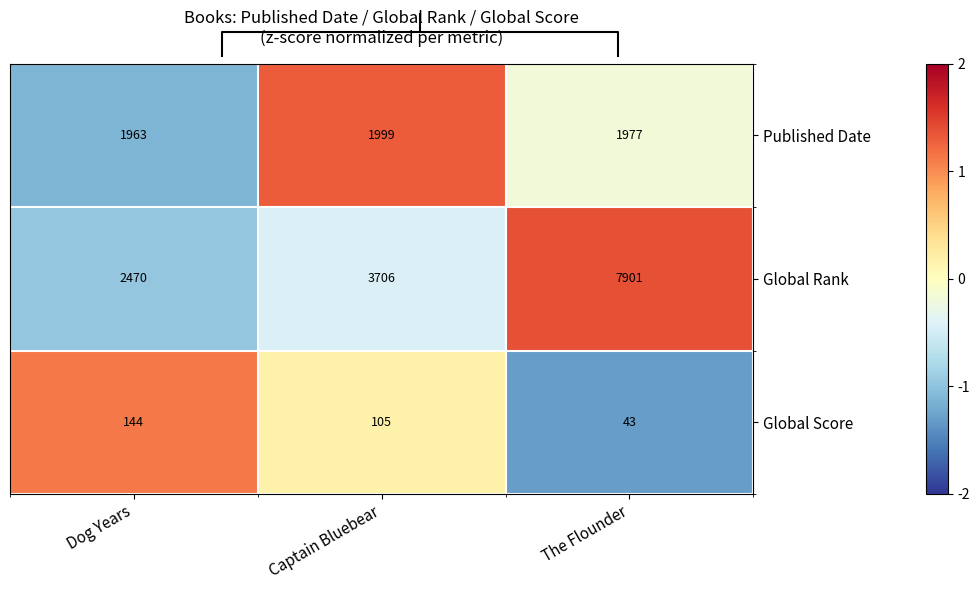

Reading left to right, what are all the values shown in this chart?

Published Date: Dog Years=1963.0	Captain Bluebear=1999.0	The Flounder=1977.0
Global Rank: Dog Years=2470.0	Captain Bluebear=3706.0	The Flounder=7901.0
Global Score: Dog Years=144.0	Captain Bluebear=105.0	The Flounder=43.0